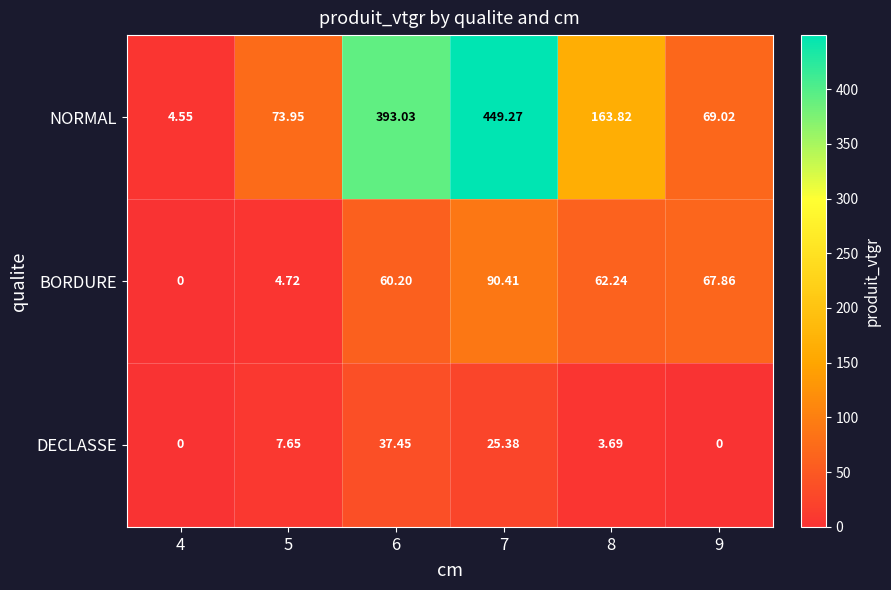

At which category is the sum across all series the highest?

7